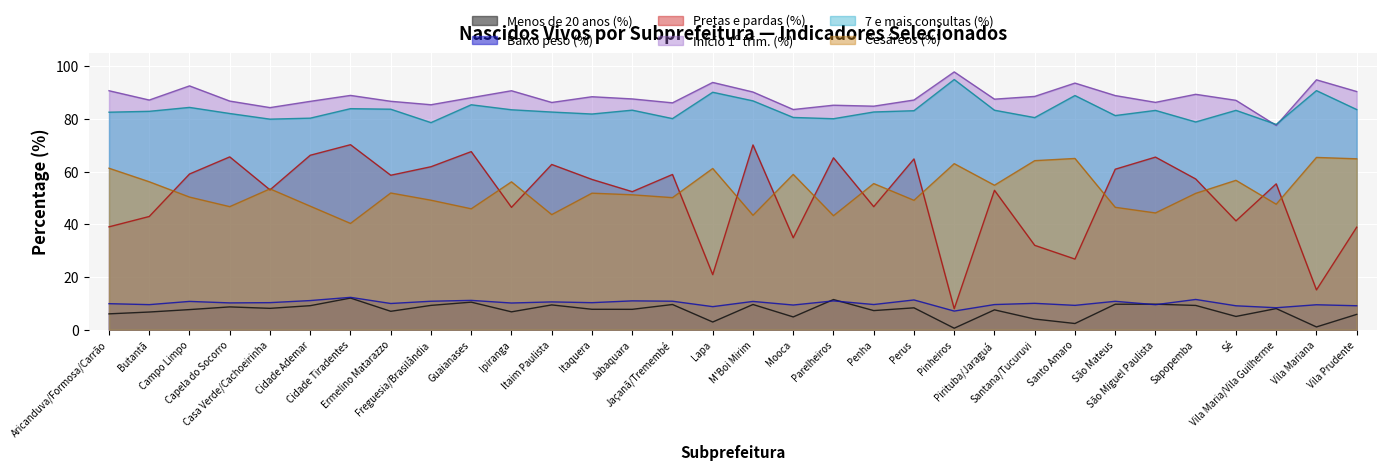

Rank the series by their maximum value, from highest to lowest.

Início 1º trim. (%), 7 e mais consultas (%), Pretas e pardas (%), Cesáreos (%), Baixo peso (%), Menos de 20 anos (%)